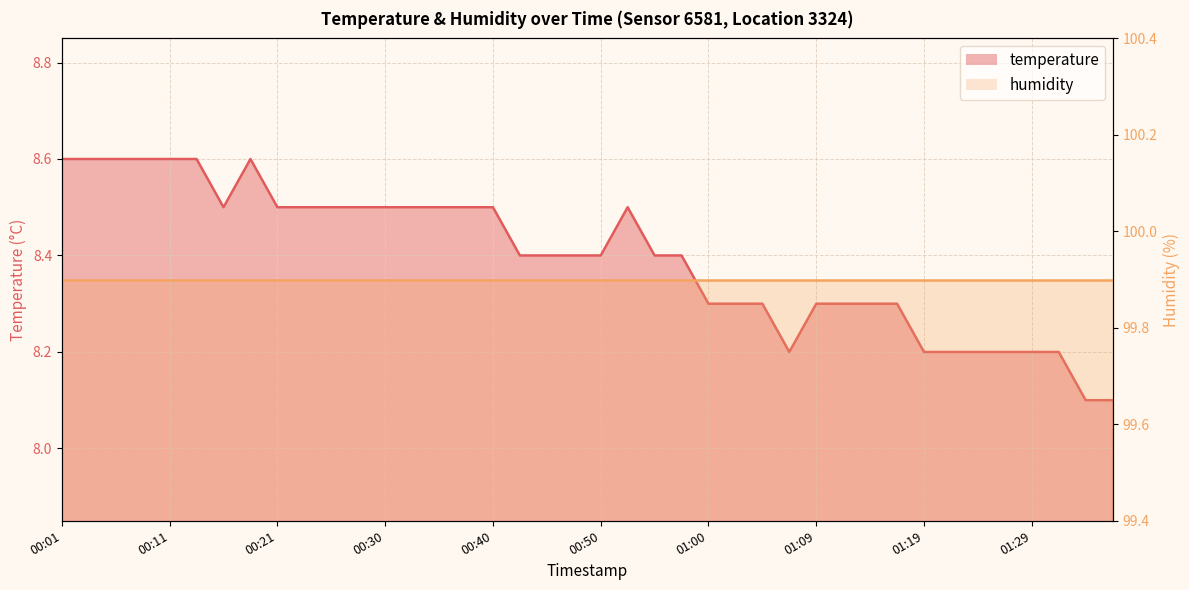

List the labels in order of value, largest first.

00:01, 00:04, 00:06, 00:09, 00:11, 00:13, 00:18, 00:16, 00:21, 00:23, 00:26, 00:28, 00:30, 00:33, 00:35, 00:38, 00:40, 00:52, 00:43, 00:45, 00:47, 00:50, 00:55, 00:57, 01:00, 01:02, 01:04, 01:09, 01:12, 01:14, 01:17, 01:07, 01:19, 01:21, 01:24, 01:26, 01:29, 01:31, 01:34, 01:36